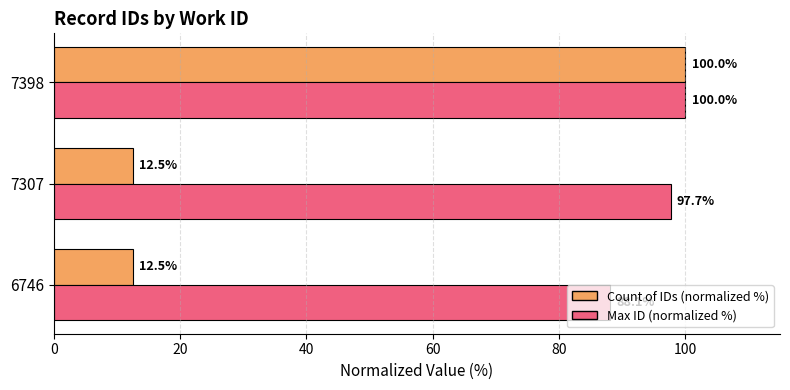

List the labels in order of Max ID (normalized %) value, smallest first.

6746, 7307, 7398